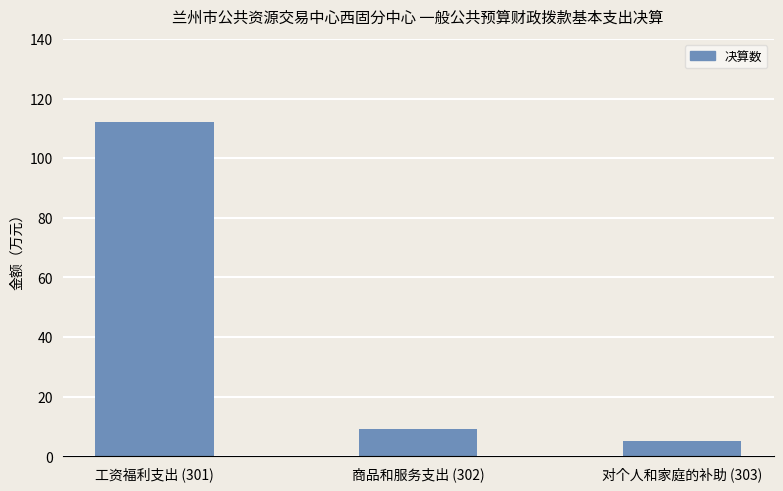

The chart shows a value of 5.2 at 对个人和家庭的补助 (303). True or false?

True